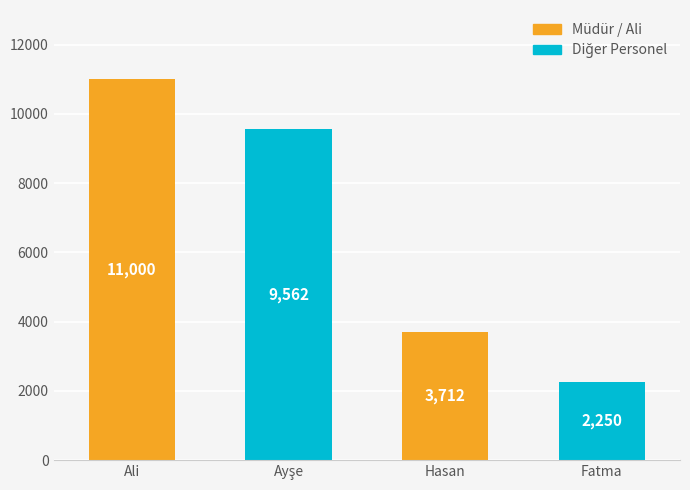

What is the label of the 1st bar from the right?

Fatma